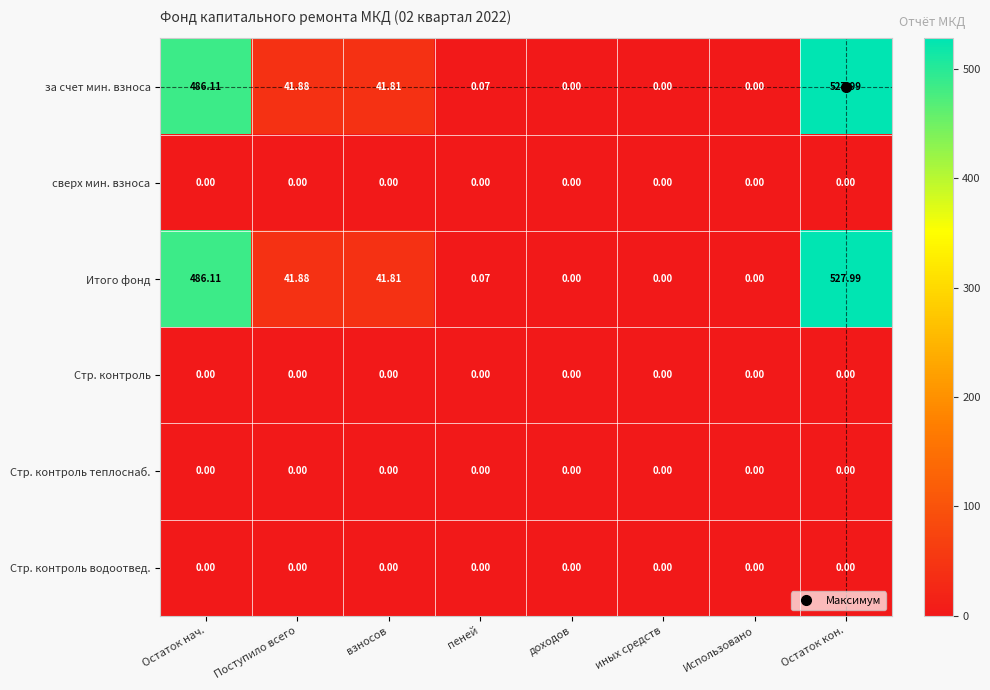

Which category has the highest value in the за счет мин. взноса series?

Остаток кон.